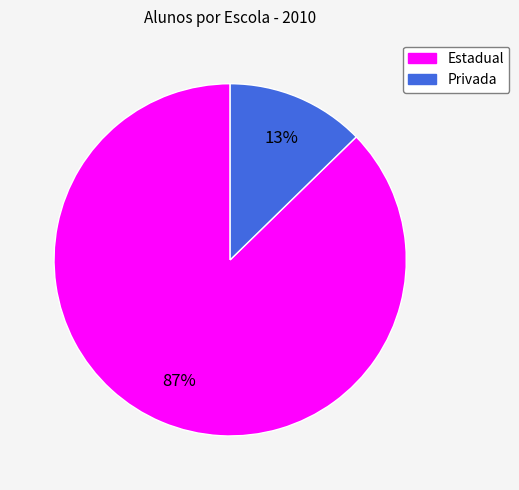

Is there a majority slice in this chart?

Yes